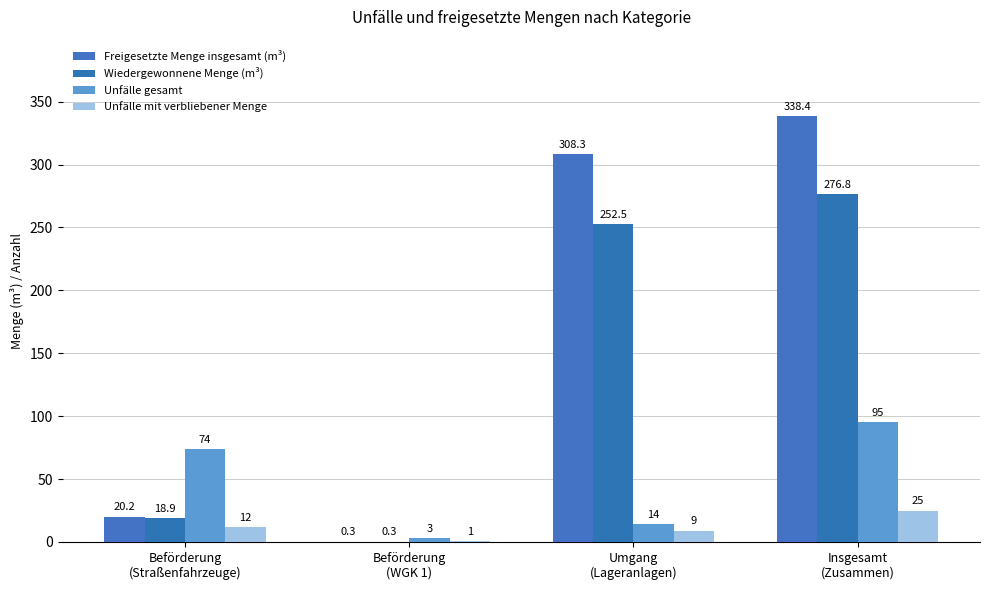

What is the difference between the maximum and second lowest values in the Wiedergewonnene Menge (m³) series?

257.9